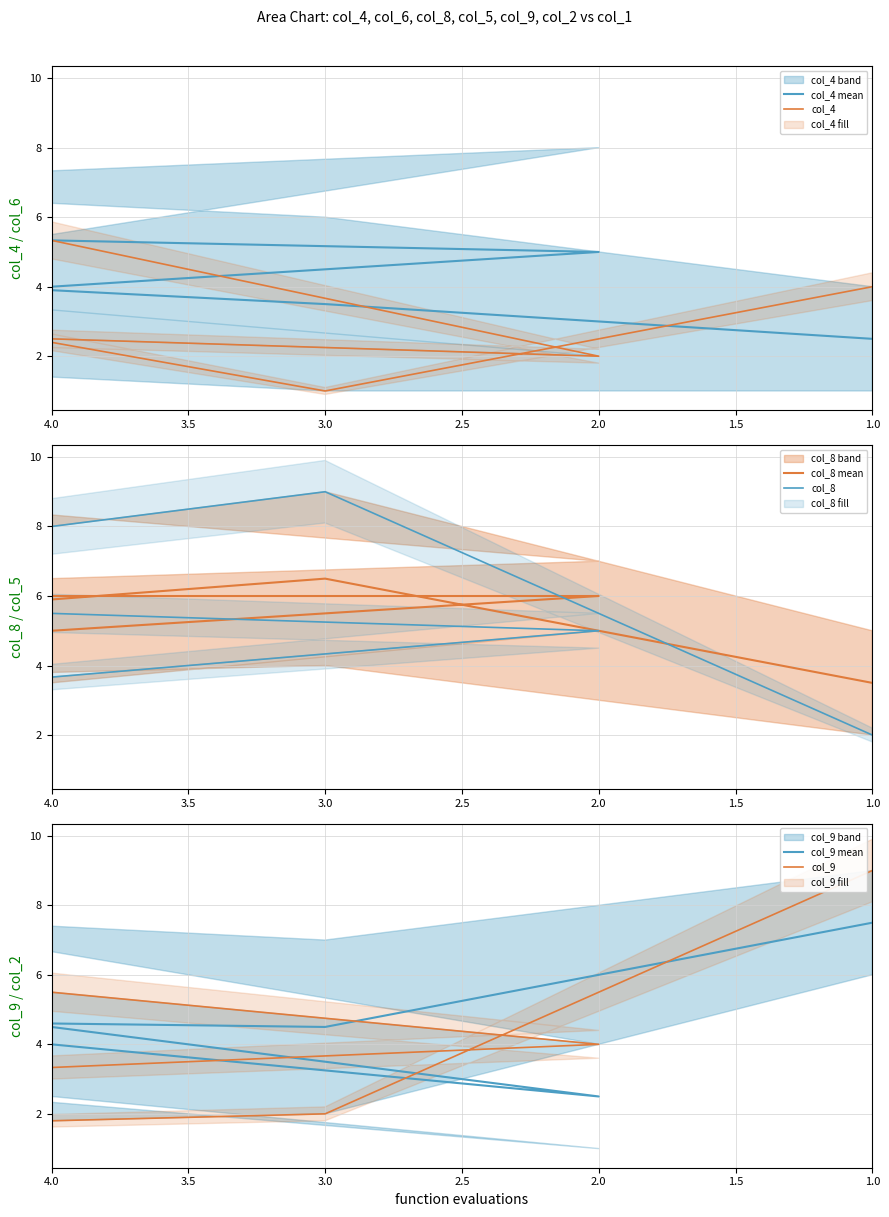

What is the sum of the col_8 values at 4.0 and 2.0?

13.0